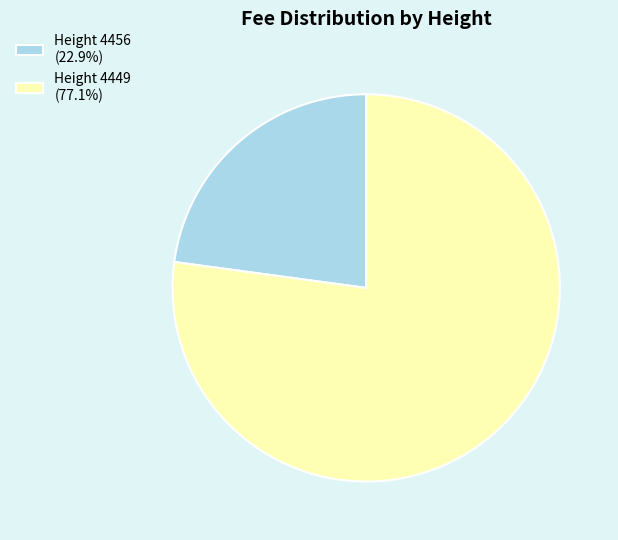

What is the ratio of the value at Height 4449 (77.1%) to the value at Height 4456 (22.9%)?

3.4